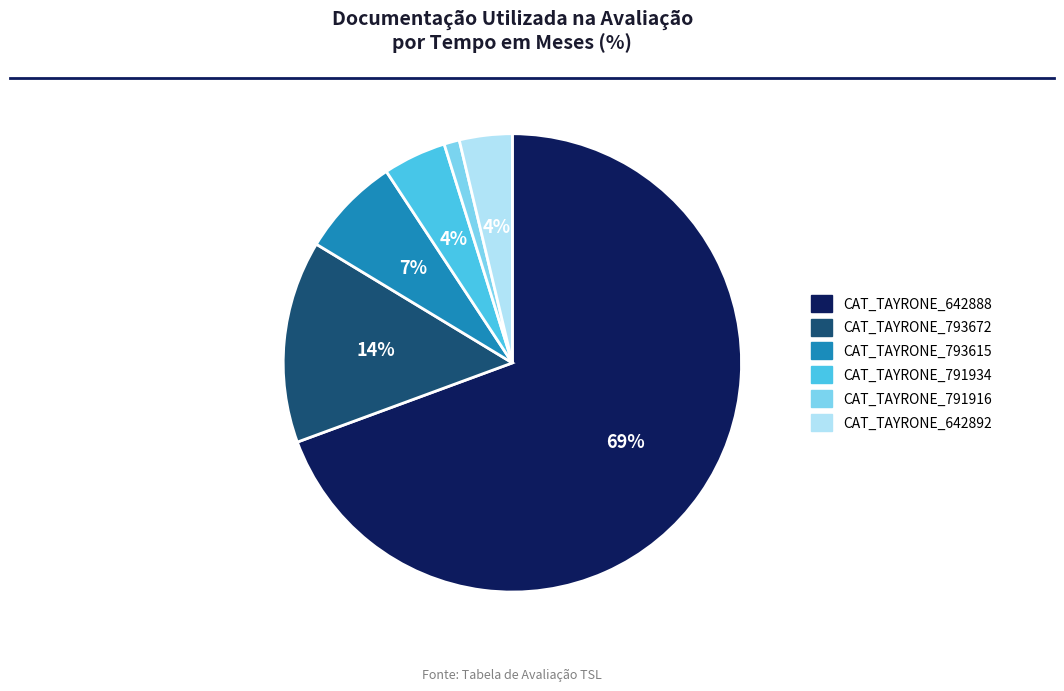

How many slices are in this pie chart?

6